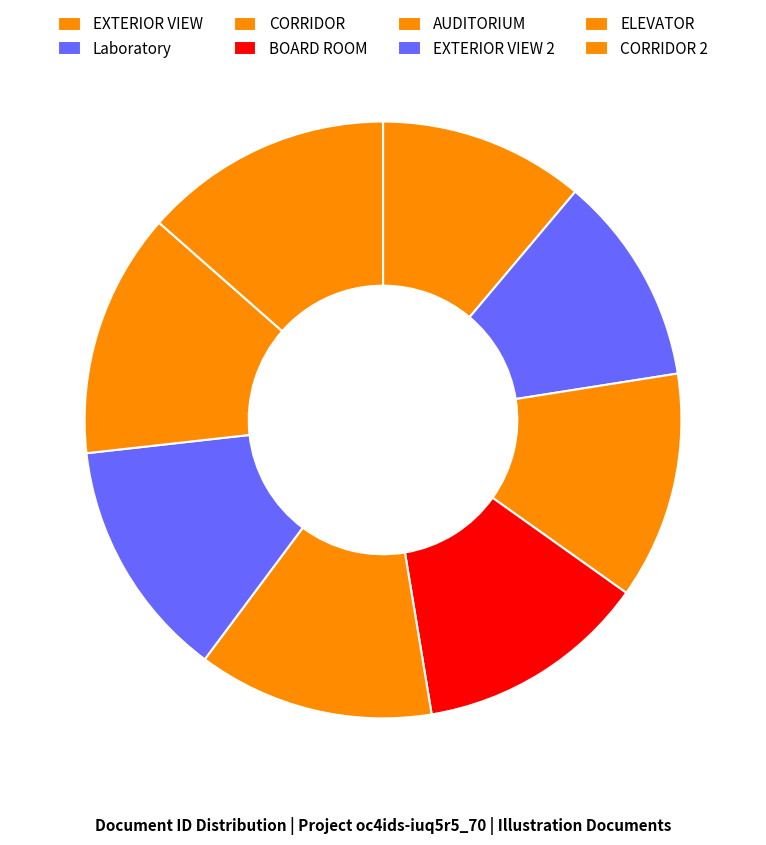

Do ELEVATOR and CORRIDOR together represent more than half of the pie?

No